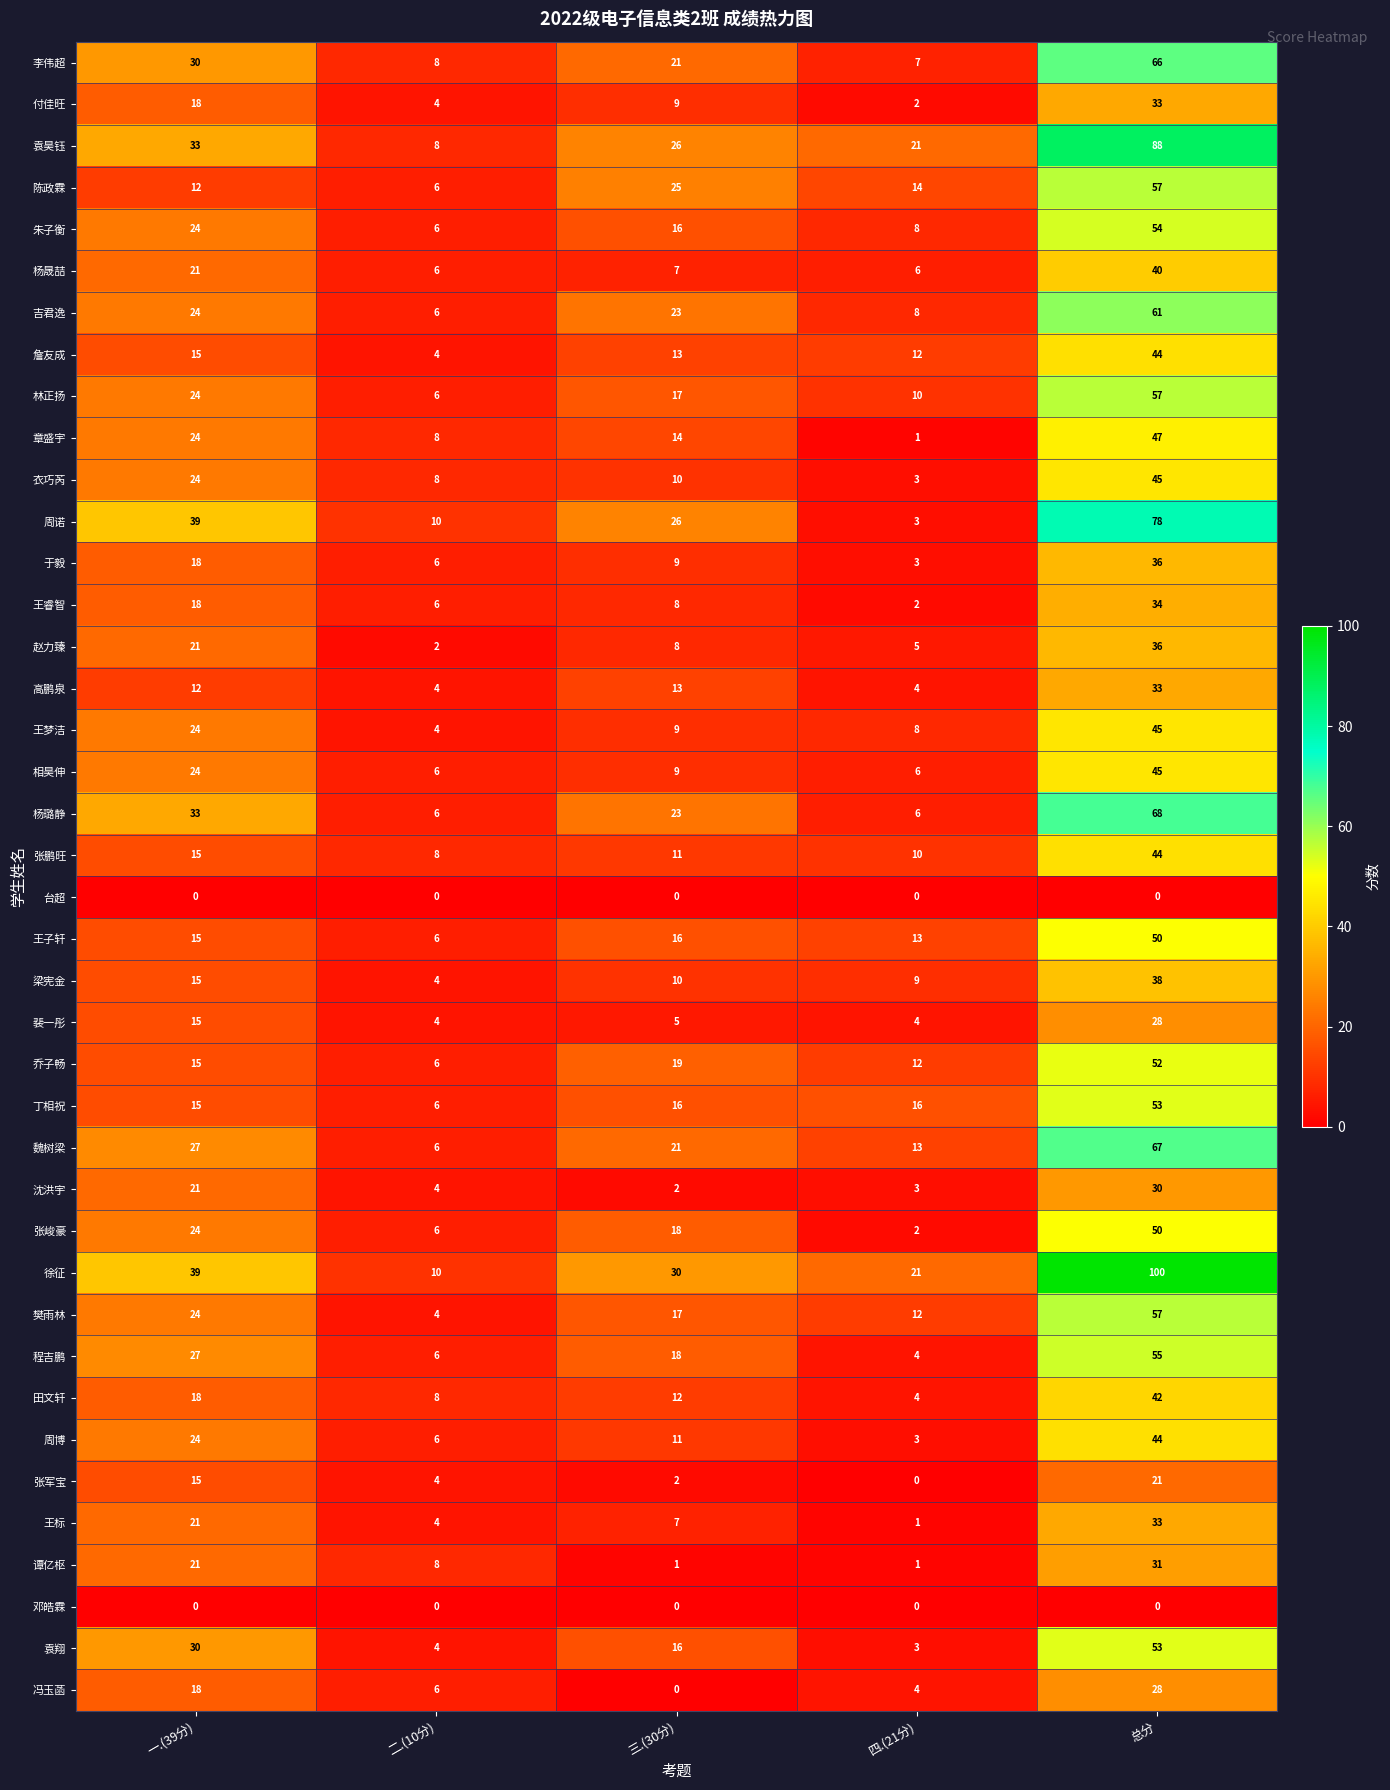

What is the sum of the 衣巧芮 values at 四.(21分) and 二.(10分)?

11